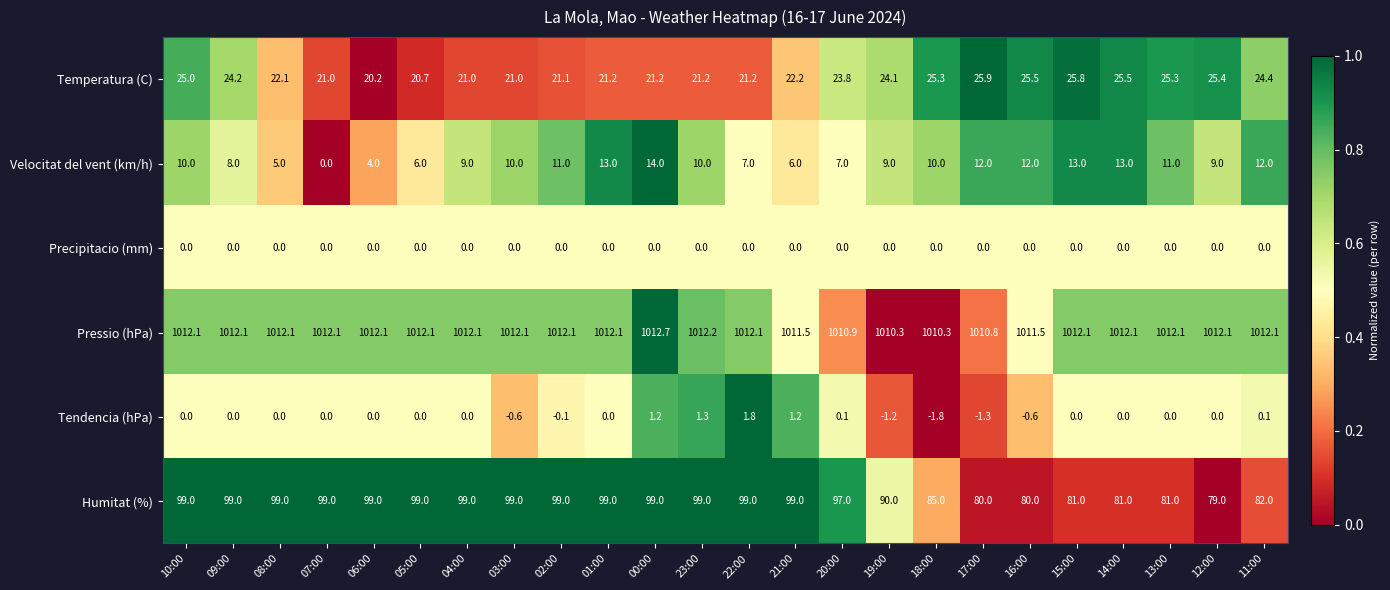

What is the difference between the maximum and minimum values in the Pressio (hPa) series?

2.4